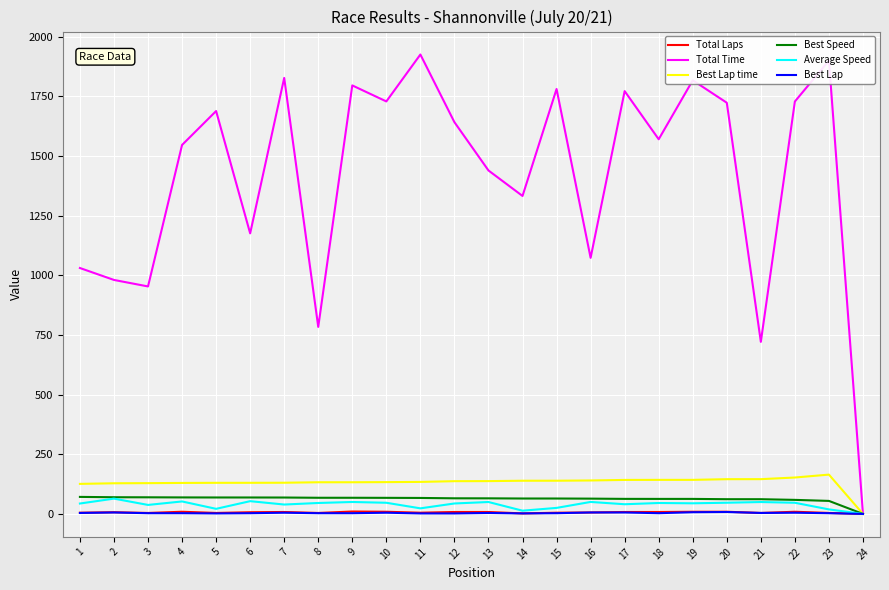

What is the difference between the highest and lowest values at 1?

1026.3